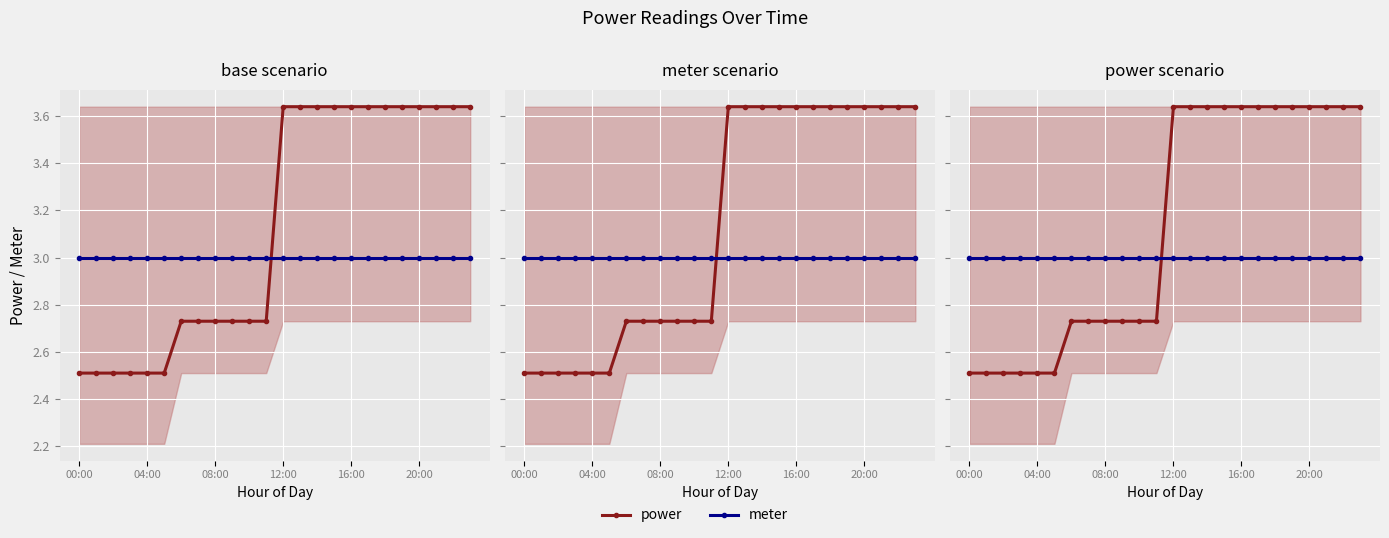

Rank the series by their maximum value, from highest to lowest.

power, meter